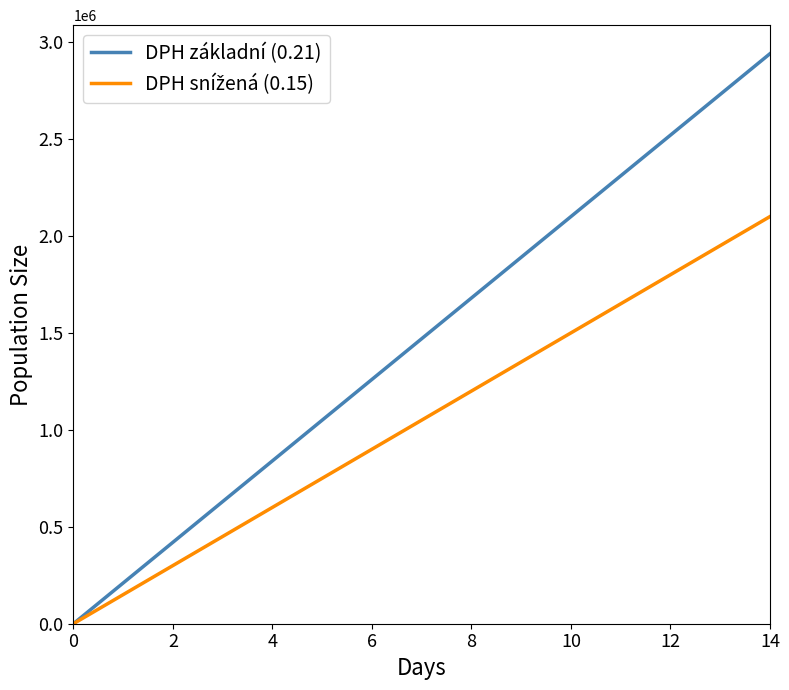

What is the maximum value for DPH základní (0.21)?

2940000.0